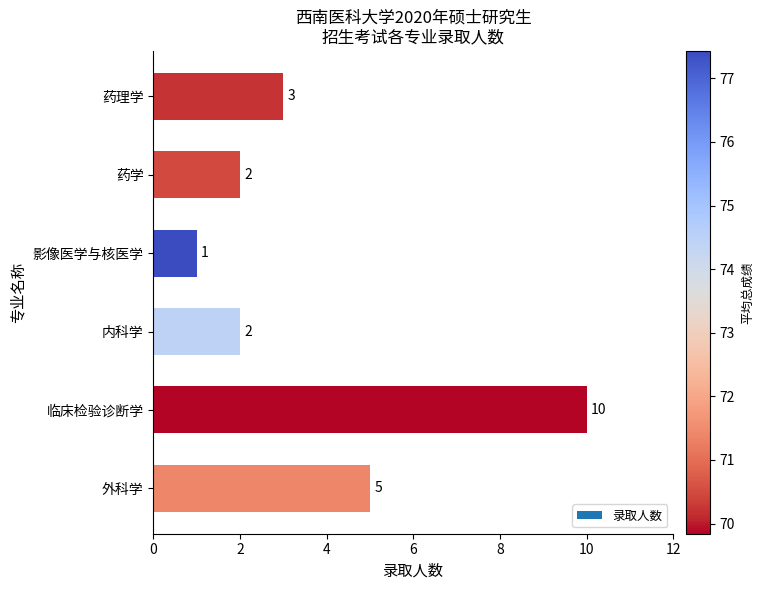

How many series are shown in this chart?

1